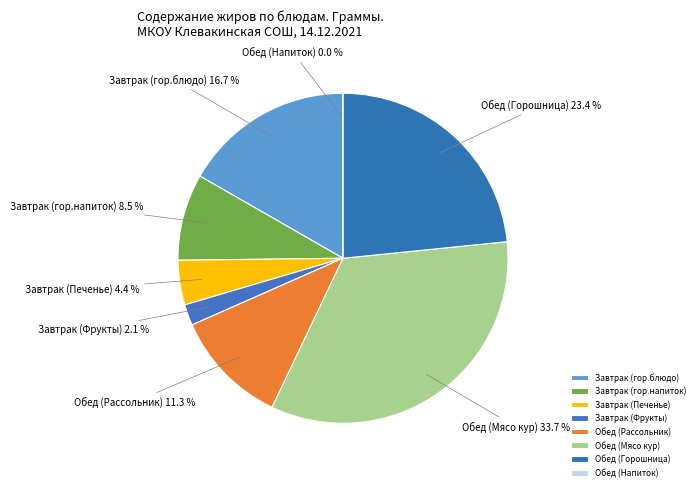

Which has a higher value, Завтрак (гор.напиток) or Обед (Мясо кур)?

Обед (Мясо кур)